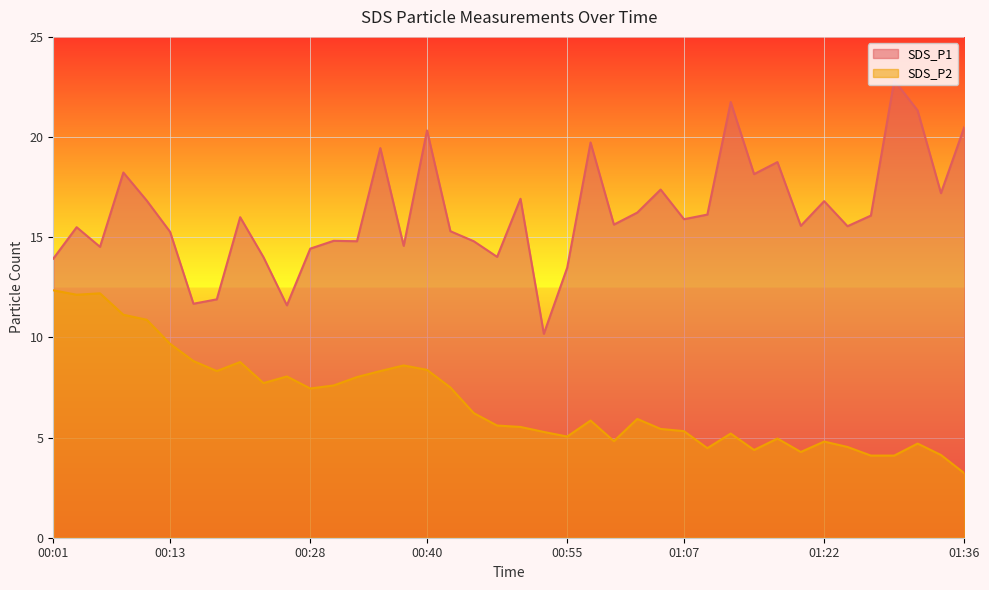

Reading left to right, what are all the values shown in this chart?

SDS_P1: 00:01=13.9	00:04=15.5	00:06=14.5	00:09=18.2	00:11=16.8	00:13=15.3	00:16=11.7	00:18=11.9	00:21=16.0	00:23=14.0	00:26=11.6	00:28=14.4	00:30=14.8	00:33=14.8	00:35=19.4	00:38=14.6	00:40=20.3	00:43=15.3	00:45=14.8	00:47=14.0	00:50=16.9	00:52=10.2	00:55=13.5	00:57=19.7	01:00=15.6	01:02=16.2	01:05=17.4	01:07=15.9	01:10=16.1	01:12=21.8	01:14=18.1	01:17=18.8	01:19=15.6	01:22=16.8	01:24=15.6	01:27=16.1	01:29=22.8	01:31=21.3	01:34=17.2	01:36=20.5
SDS_P2: 00:01=12.3	00:04=12.1	00:06=12.2	00:09=11.1	00:11=10.9	00:13=9.7	00:16=8.8	00:18=8.3	00:21=8.8	00:23=7.7	00:26=8.1	00:28=7.5	00:30=7.6	00:33=8.0	00:35=8.3	00:38=8.6	00:40=8.4	00:43=7.5	00:45=6.2	00:47=5.6	00:50=5.5	00:52=5.3	00:55=5.0	00:57=5.8	01:00=4.8	01:02=5.9	01:05=5.4	01:07=5.3	01:10=4.5	01:12=5.2	01:14=4.4	01:17=5.0	01:19=4.3	01:22=4.8	01:24=4.5	01:27=4.1	01:29=4.1	01:31=4.7	01:34=4.1	01:36=3.2